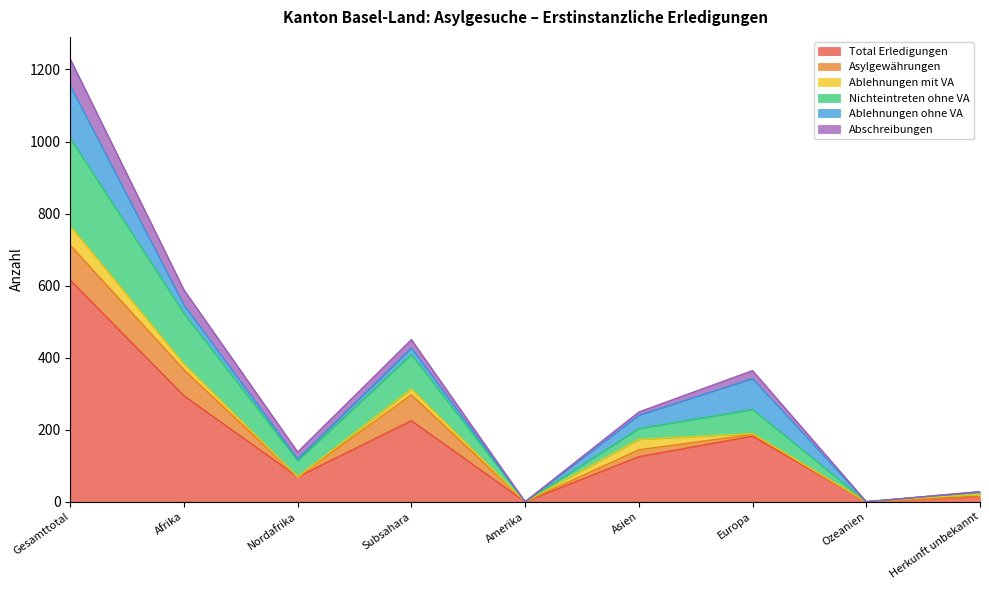

Which category has the lowest value across all series?

Amerika